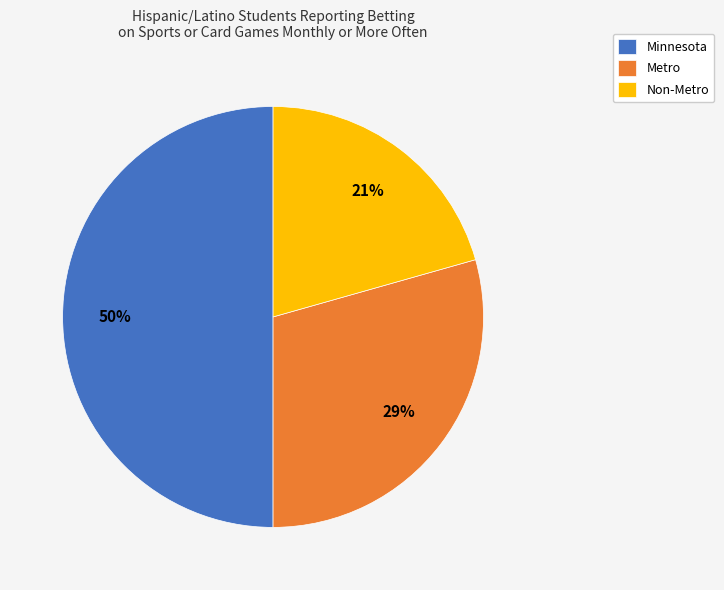

Which has a higher value, Minnesota or Non-Metro?

Minnesota